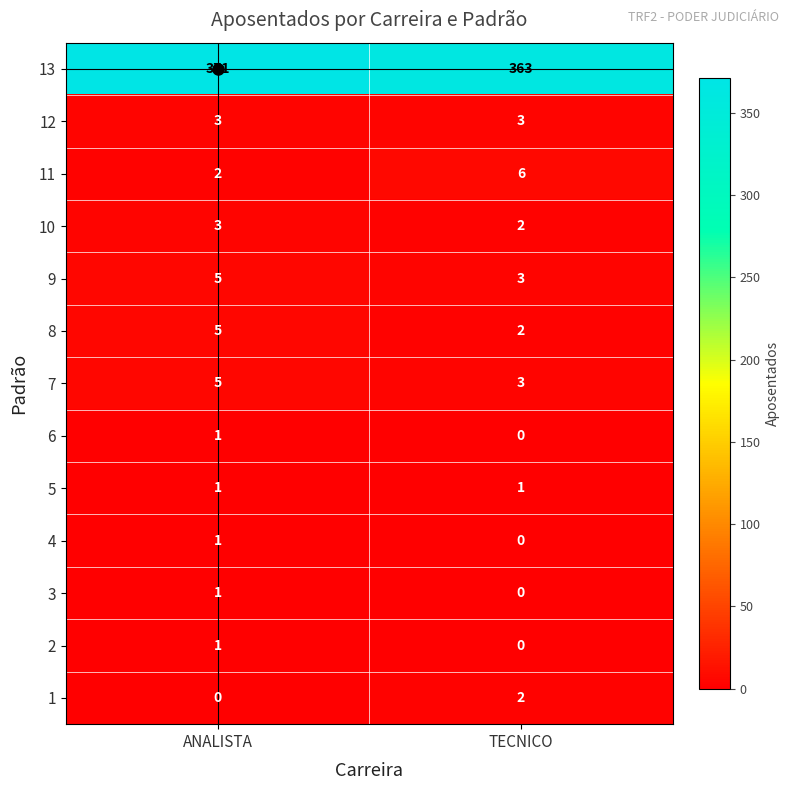

What is the difference between the highest and lowest values at TECNICO?

363